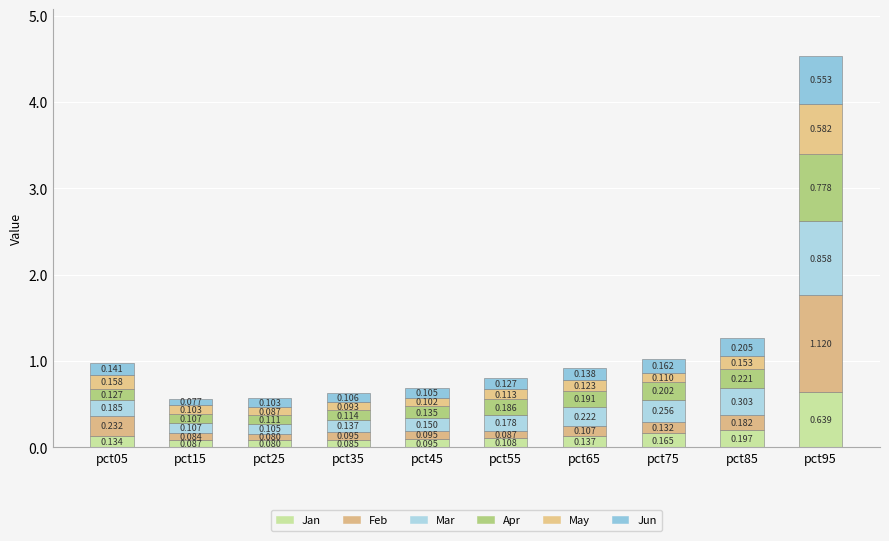

Does the chart contain stacked bars?

Yes